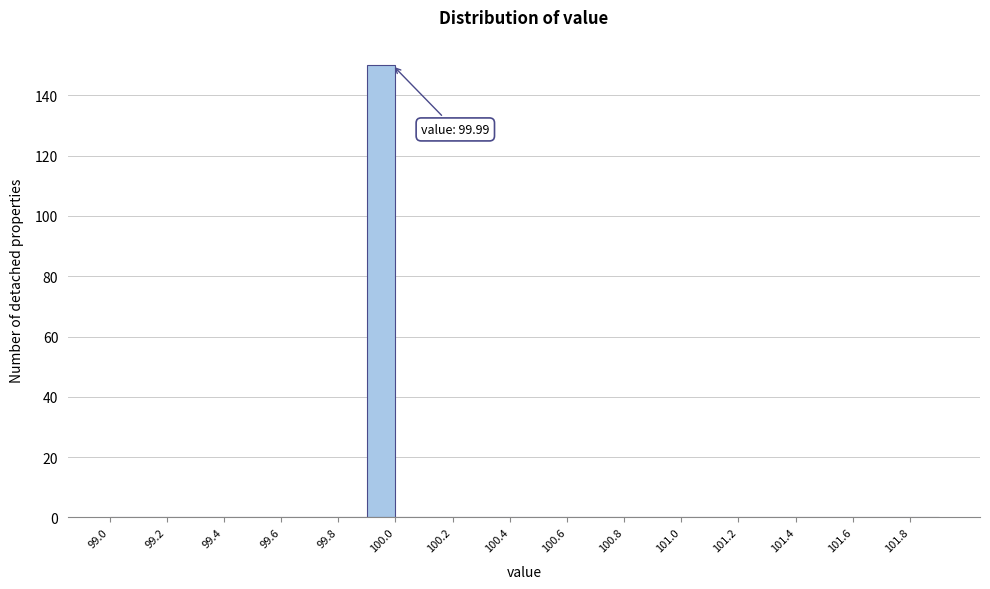

Over which range of the x-axis is the bar tallest?

99.9 to 100.0